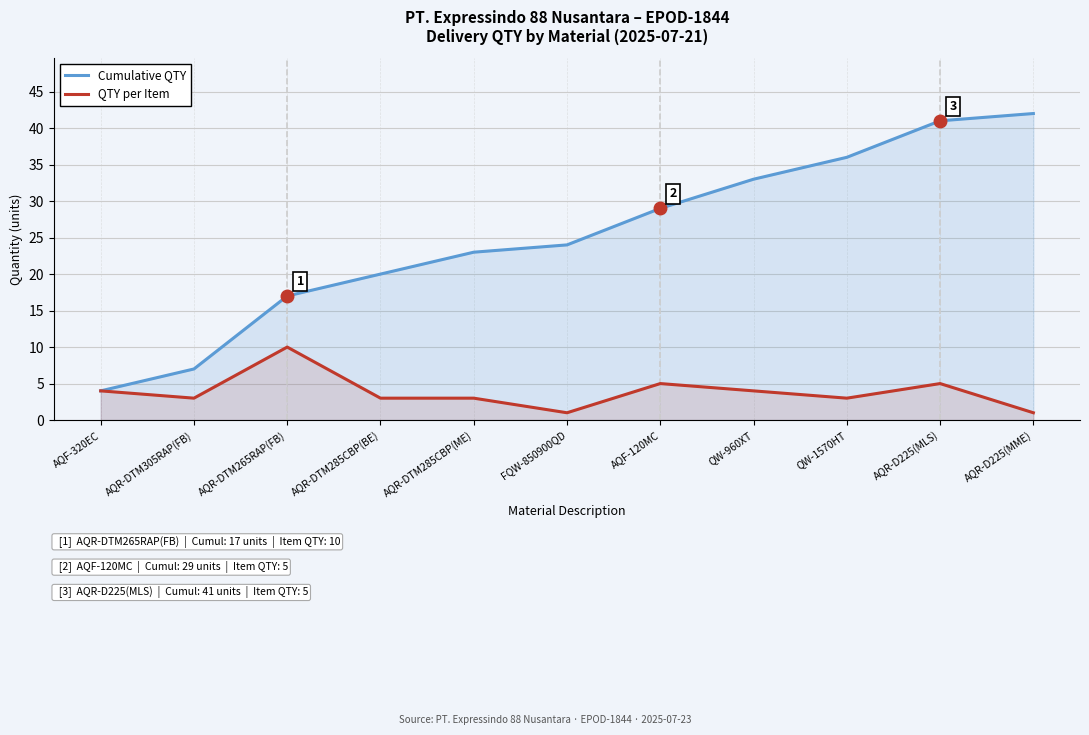

What position from the left is AQR-D225(MME)?

11